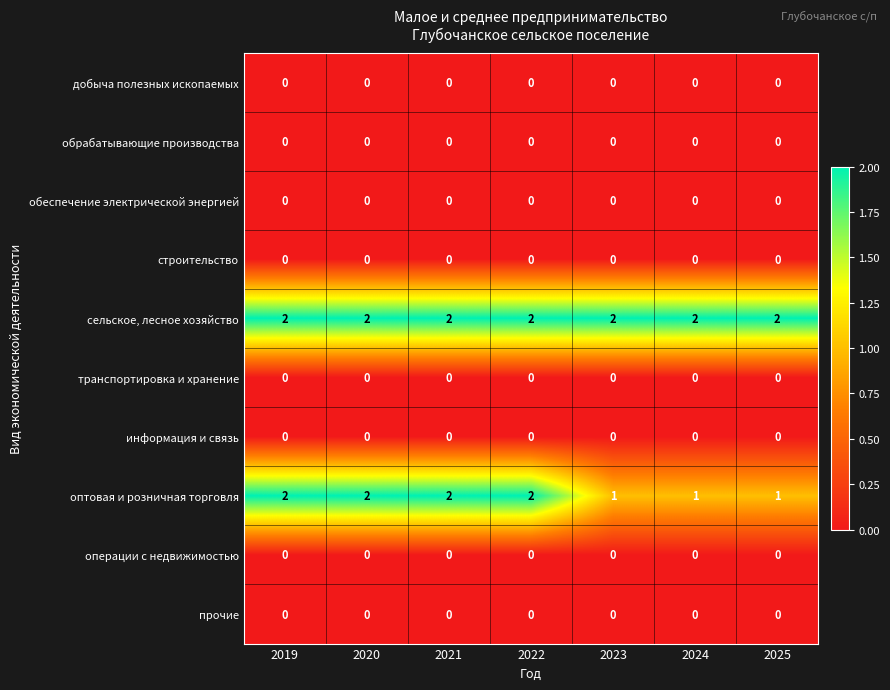

What is the total value across all series at 2020?

4